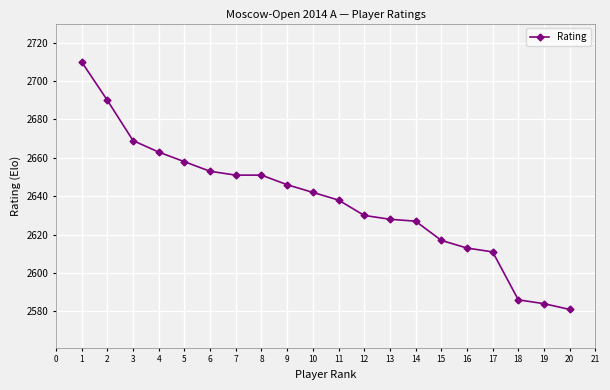

What is the sum of all values?

52748